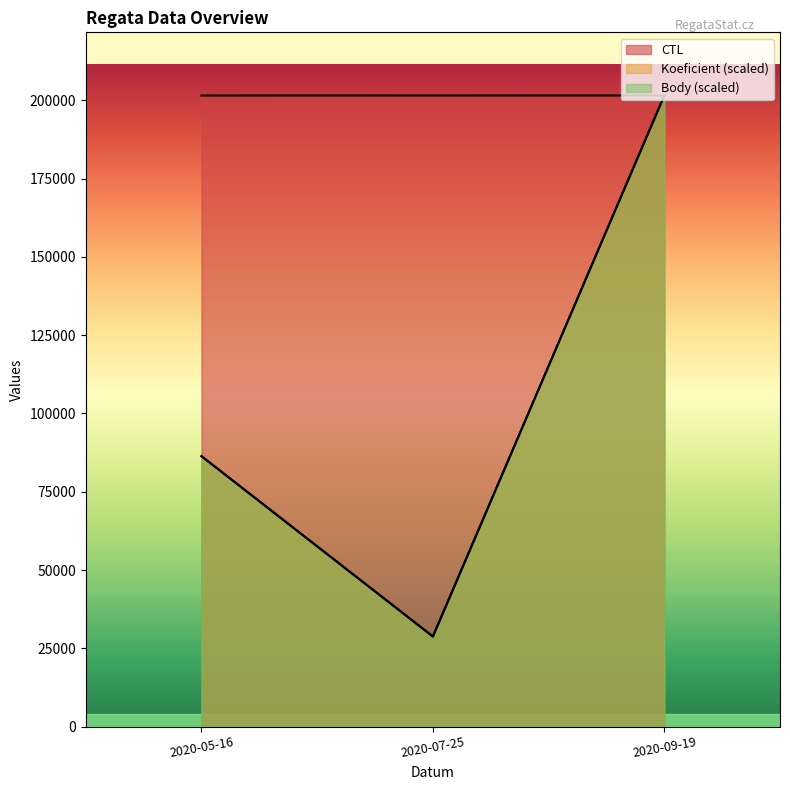

Read the Koeficient value at 2020-05-16.

86358.9